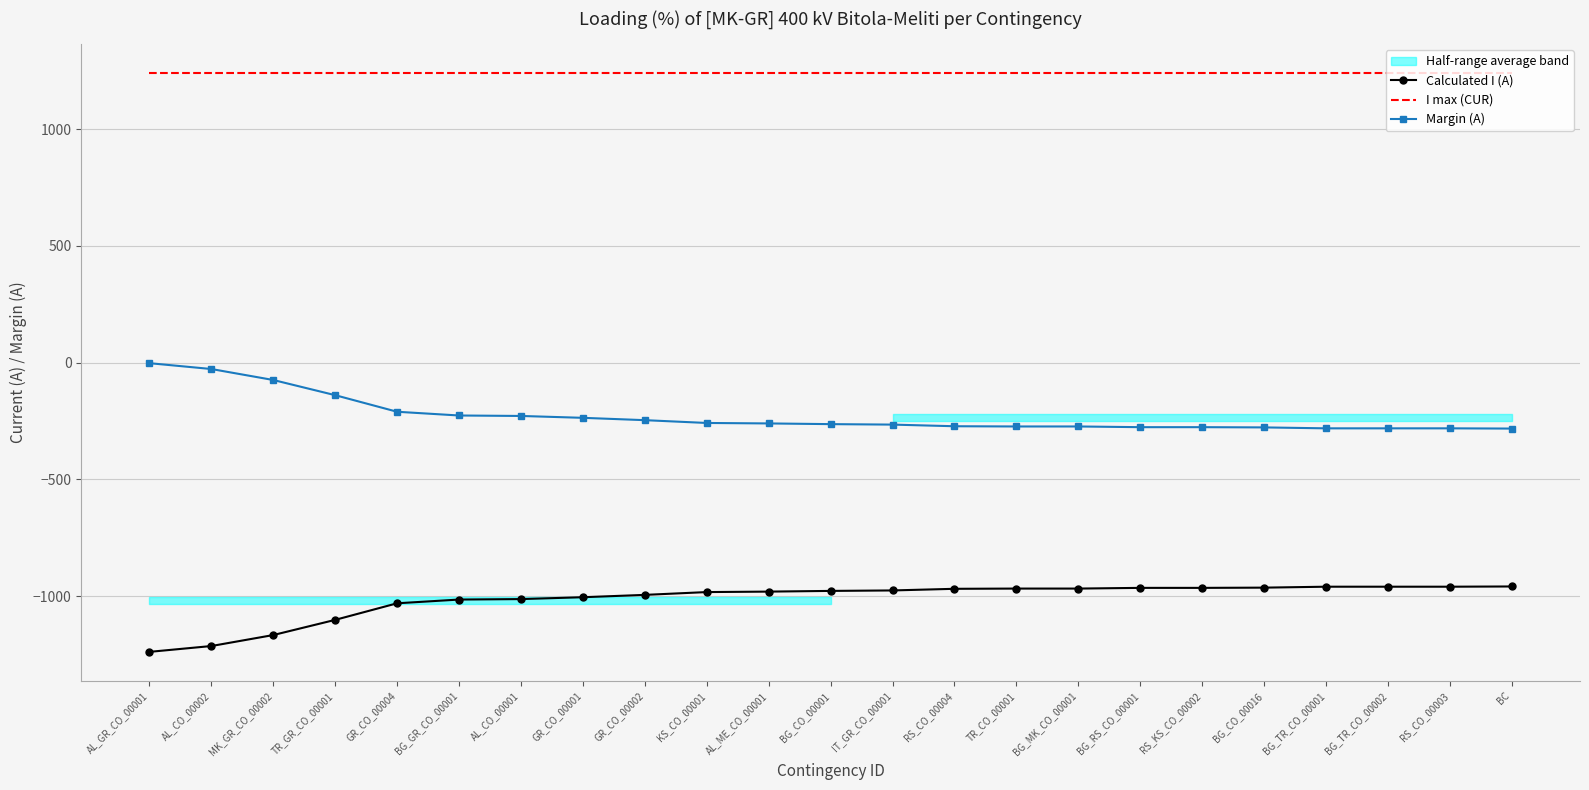

How many data points does each series have?

23